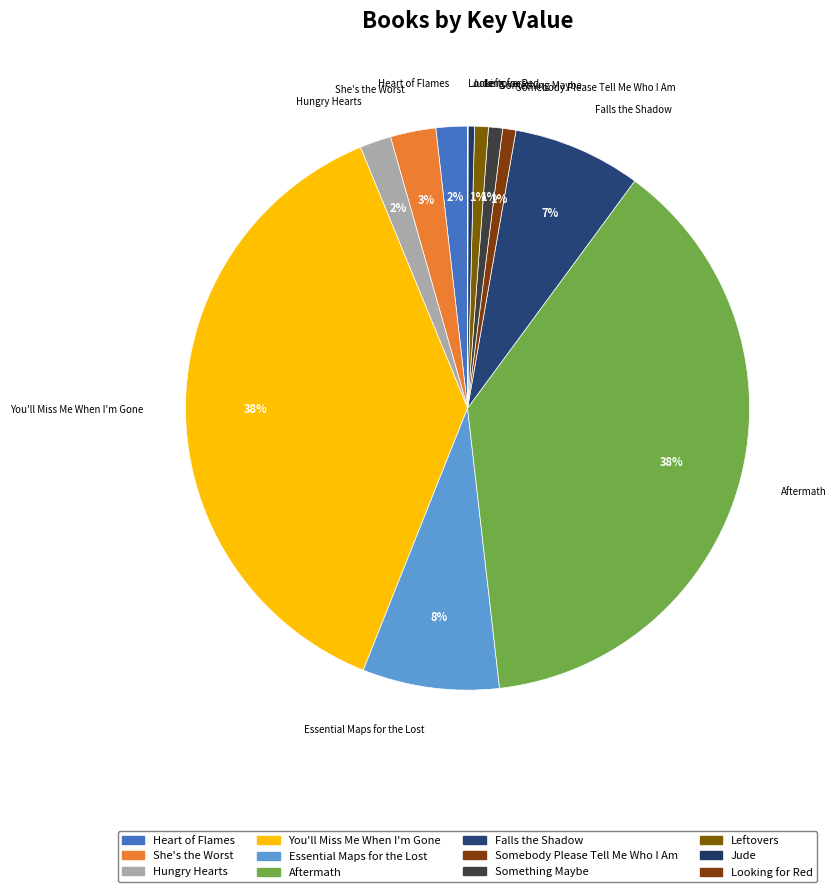

Which slice is the smallest?

Looking for Red